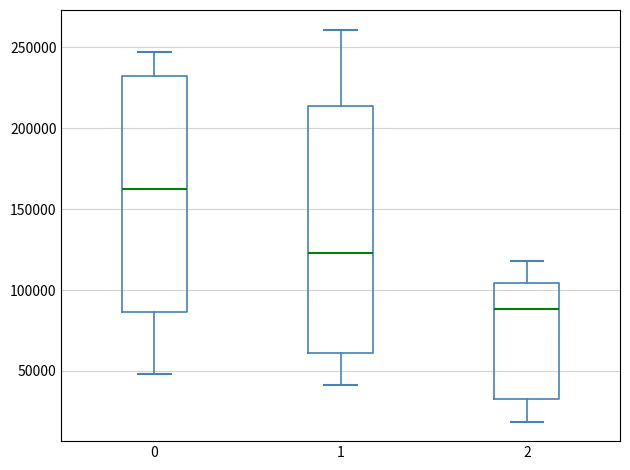

Where does the upper whisker of the box at x = 0 end on the y-axis? The values are not printed on the chart, so give them approximately, as read against the axis.

245000